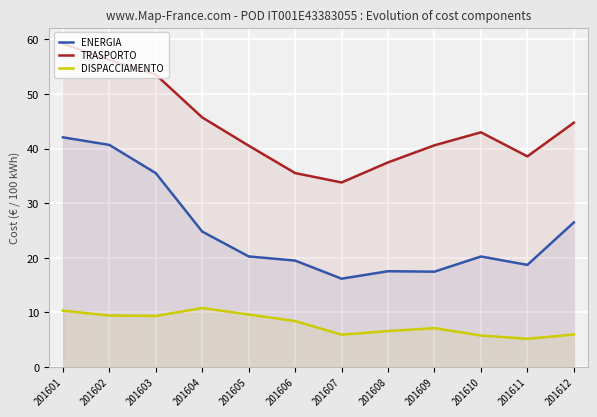

Which series has the largest total across all categories?

TRASPORTO